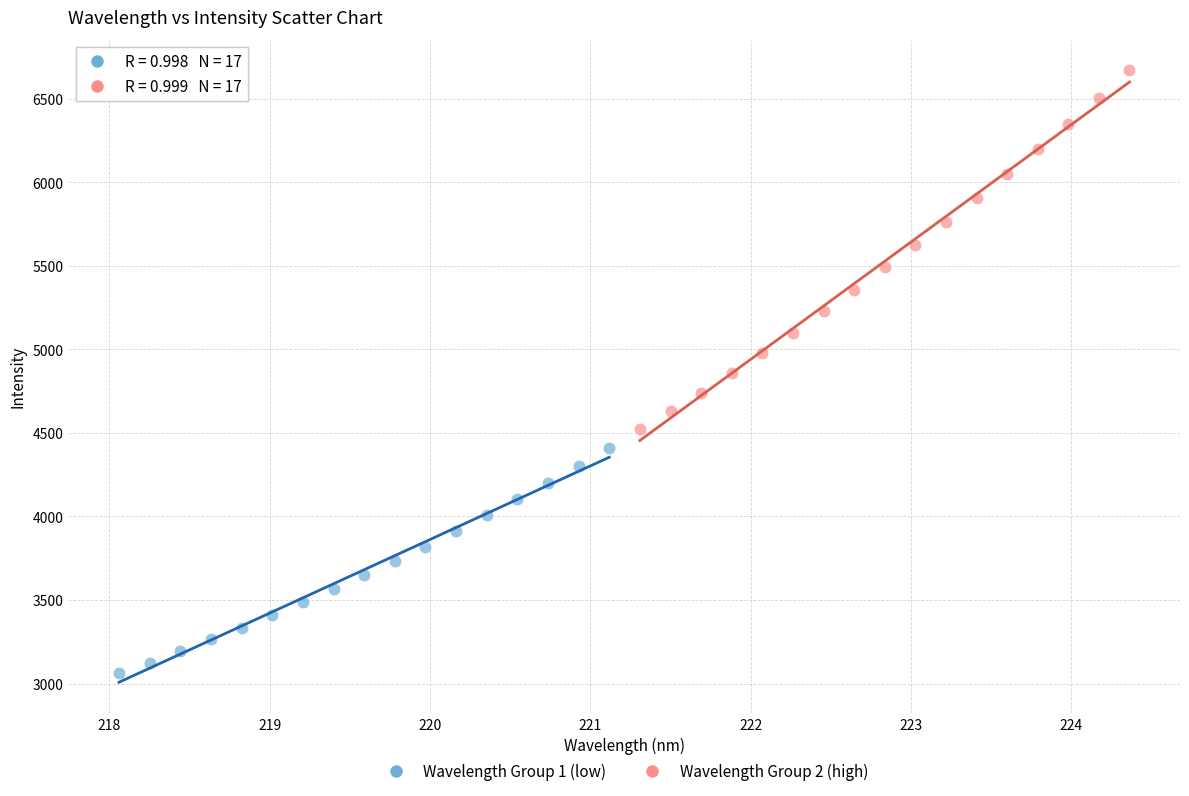

Which series contains the highest Y value?

Wavelength Group 2 (high)